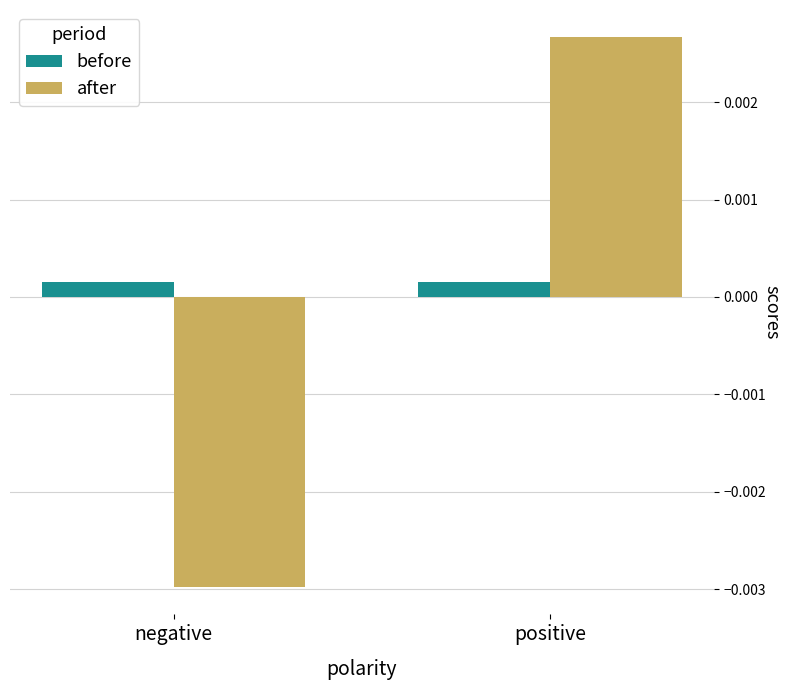

Which series has the largest range (max minus min)?

after